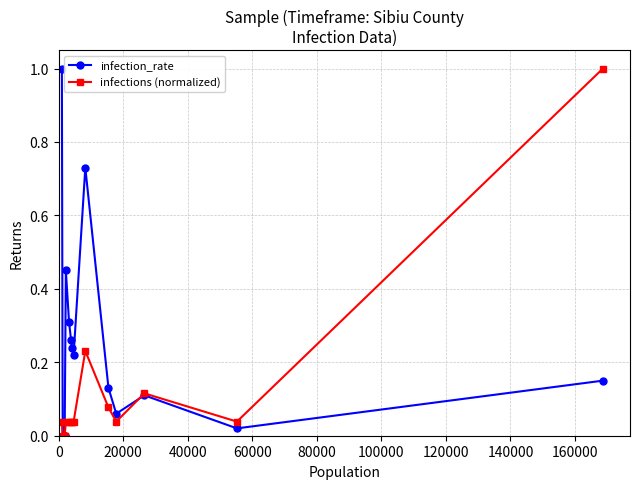

Rank the series by their average value, from highest to lowest.

infection_rate, infections (normalized)